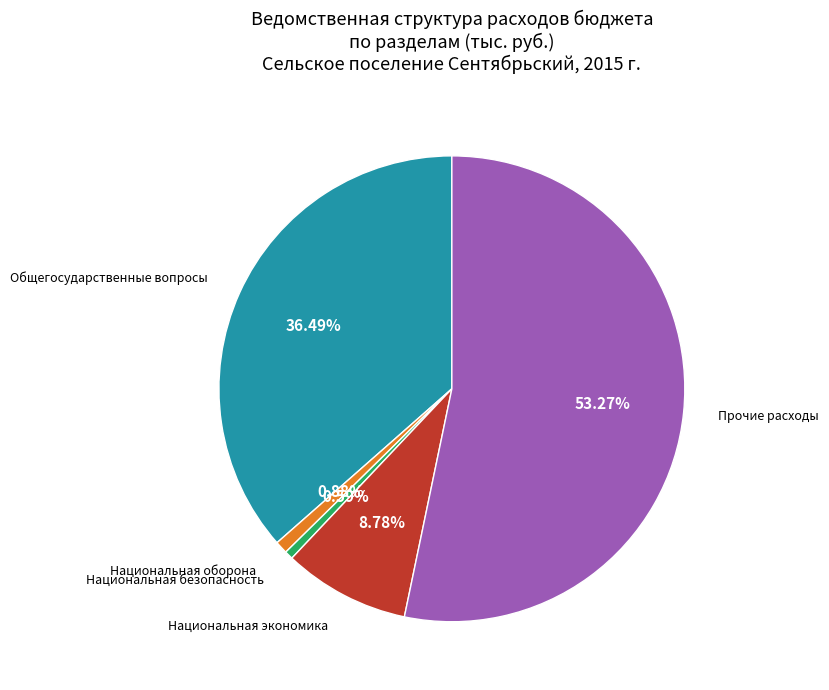

Which category has the biggest portion of the pie?

Прочие расходы